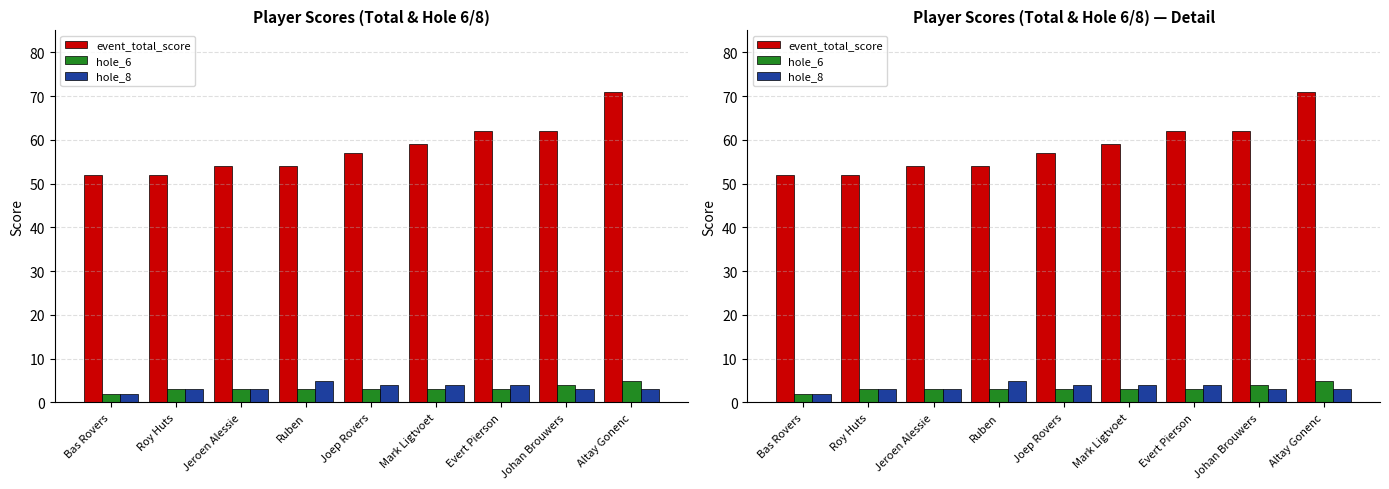

How many bars are there in total?

27